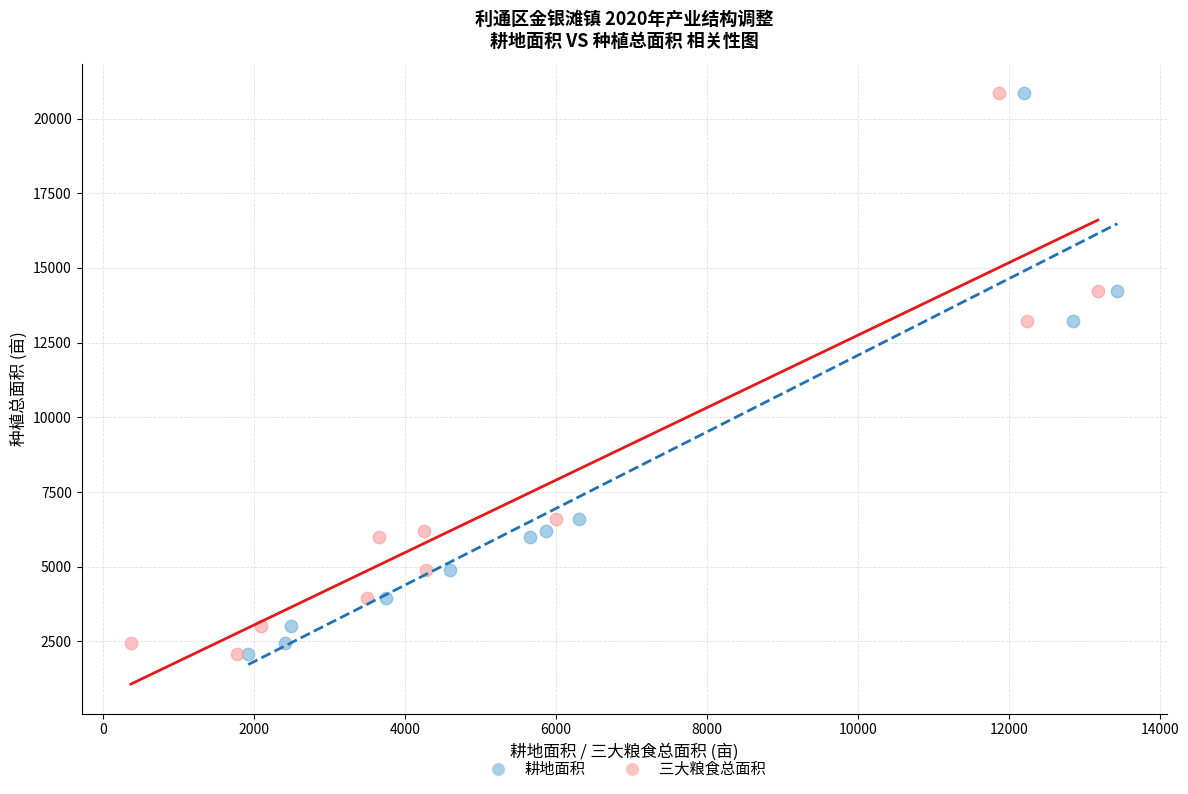

What are all the series names shown in the legend?

耕地面积, 三大粮食总面积